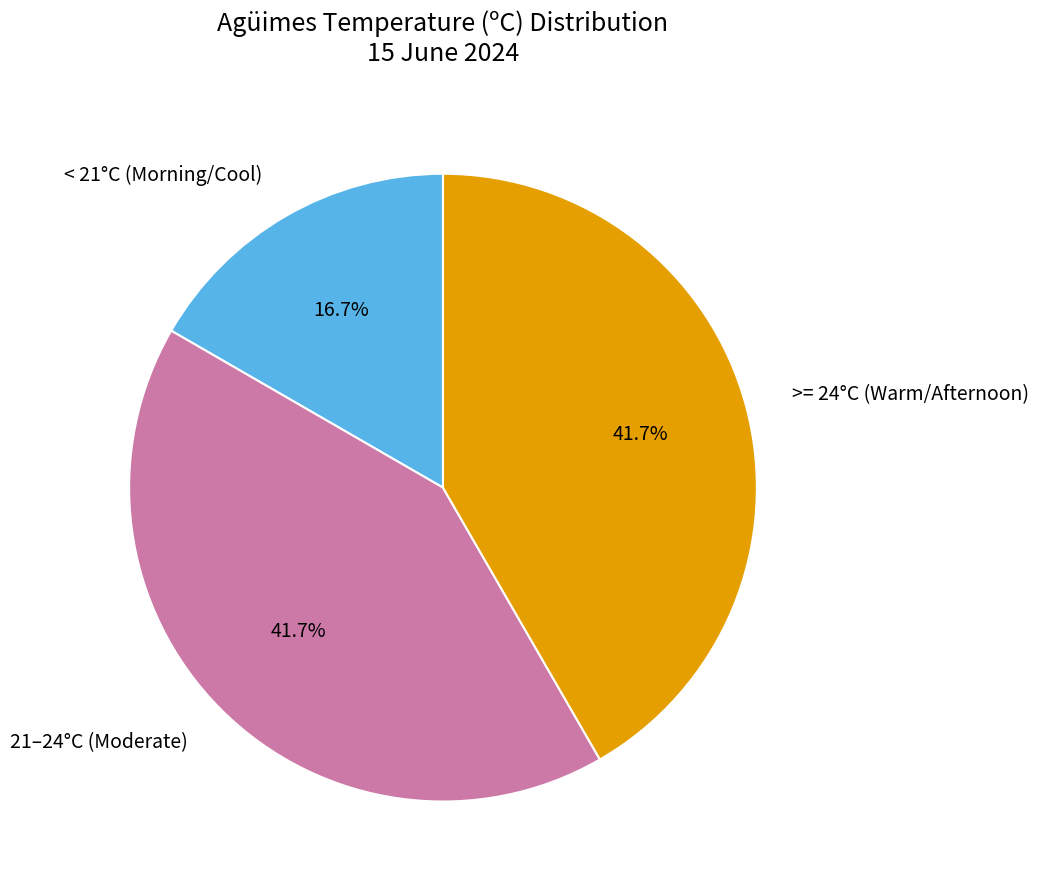

Does any single category account for the majority?

No